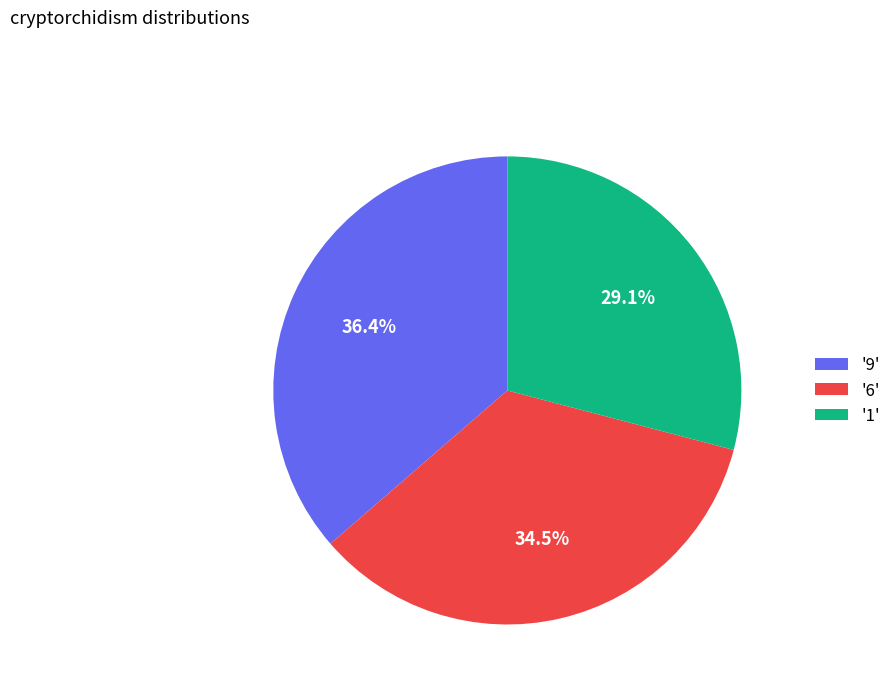

Combined, do '9' and '6' account for over 50%?

Yes